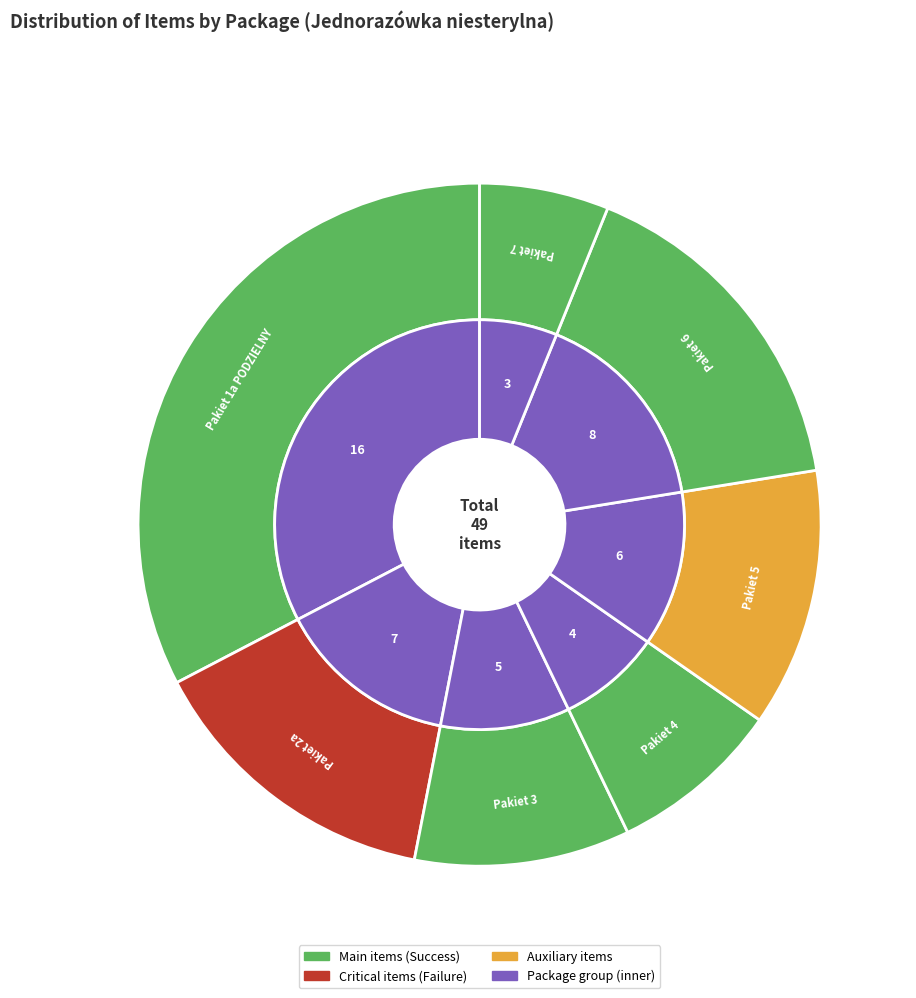

Approximately how many times larger is the value at Pakiet 1a PODZIELNY compared to Pakiet 6?

2.0